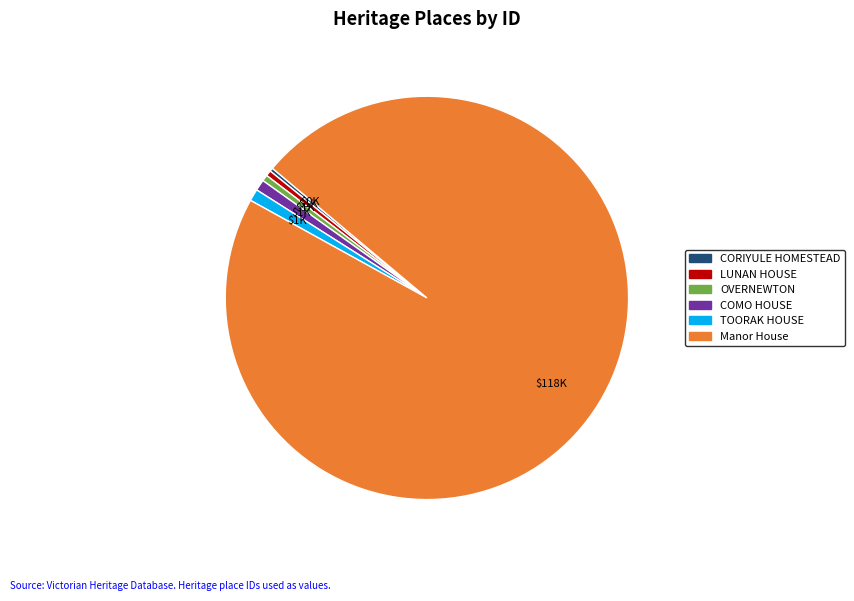

Which slice is the largest?

Manor House